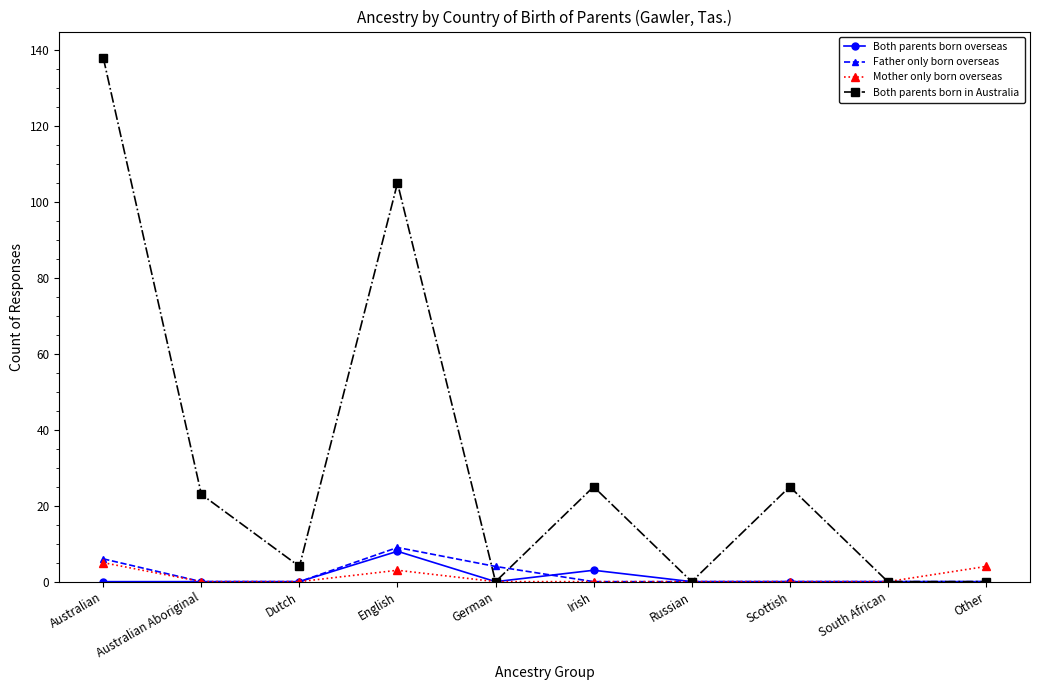

How many lines are shown in the chart?

4